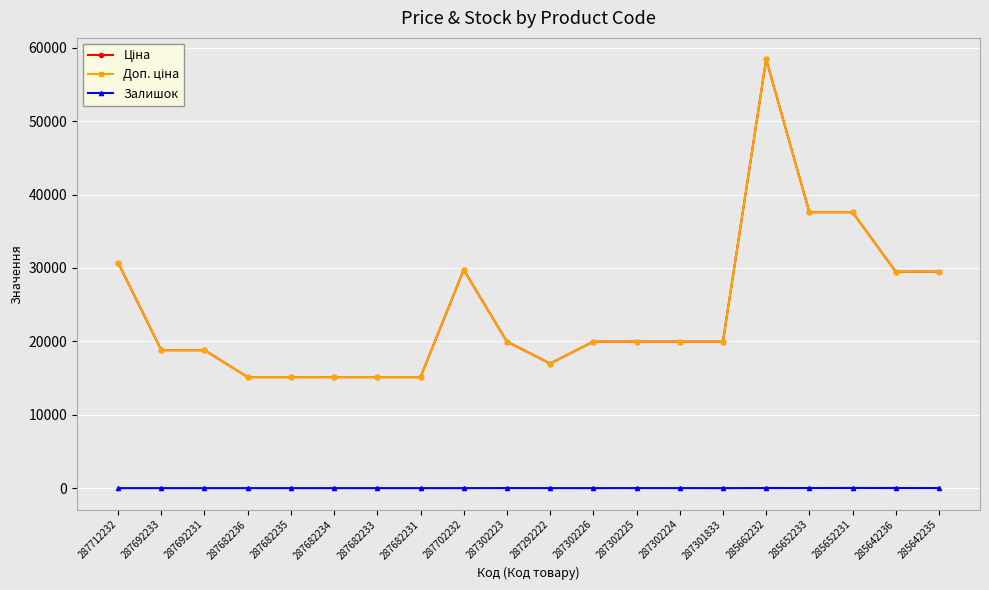

Reading right to left, extract all data points from this chart.

Ціна: 285642235=29491.5	285642236=29491.5	285652231=37593.6	285652233=37593.6	285662232=58426.5	287301833=19964.2	287302224=19964.2	287302225=19964.2	287302226=19964.2	287292222=16976.3	287302223=19964.2	287702232=29747.2	287682231=15120.0	287682233=15120.0	287682234=15120.0	287682235=15120.0	287682236=15120.0	287692231=18796.8	287692233=18796.8	287712232=30717.1
Доп. ціна: 285642235=29491.5	285642236=29491.5	285652231=37593.6	285652233=37593.6	285662232=58426.5	287301833=19964.2	287302224=19964.2	287302225=19964.2	287302226=19964.2	287292222=16976.3	287302223=19964.2	287702232=29747.2	287682231=15120.0	287682233=15120.0	287682234=15120.0	287682235=15120.0	287682236=15120.0	287692231=18796.8	287692233=18796.8	287712232=30717.1
Залишок: 285642235=13.0	285642236=16.0	285652231=23.0	285652233=13.0	285662232=14.0	287301833=0.0	287302224=3.0	287302225=5.0	287302226=0.0	287292222=2.0	287302223=7.0	287702232=0.0	287682231=0.0	287682233=0.0	287682234=0.0	287682235=0.0	287682236=0.0	287692231=0.0	287692233=0.0	287712232=0.0